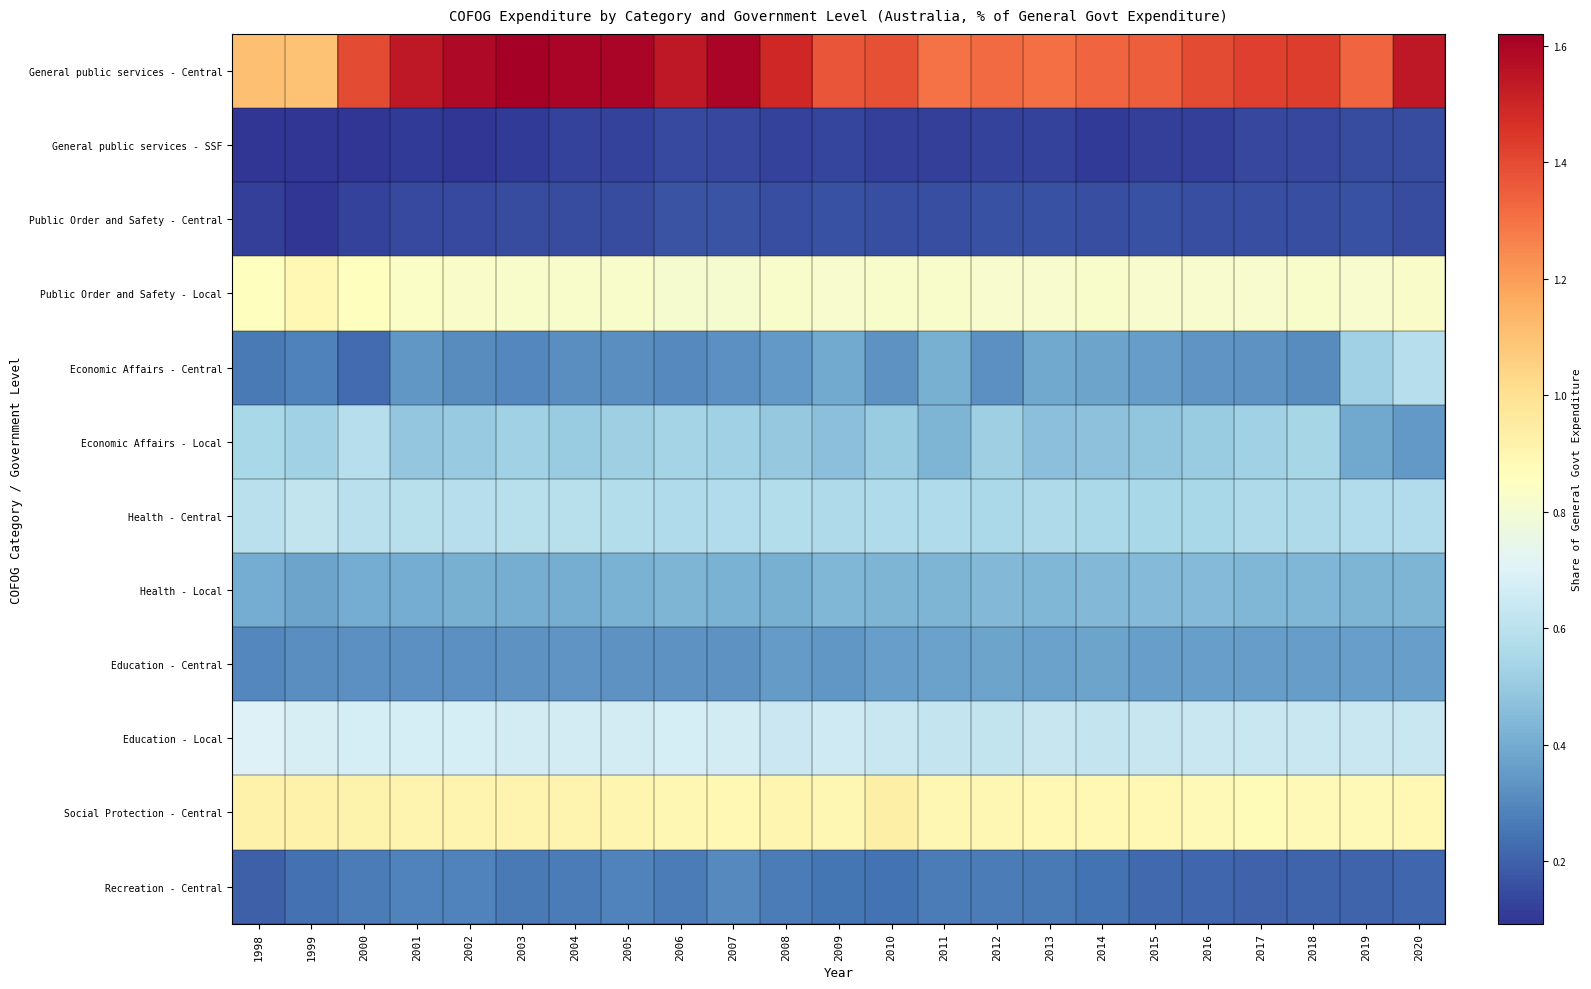

Reading right to left, extract all data points from this chart.

General public services - Central: 2020=1.5	2019=1.3	2018=1.4	2017=1.4	2016=1.4	2015=1.4	2014=1.3	2013=1.3	2012=1.3	2011=1.3	2010=1.4	2009=1.4	2008=1.5	2007=1.6	2006=1.5	2005=1.6	2004=1.6	2003=1.6	2002=1.6	2001=1.5	2000=1.4	1999=1.1	1998=1.1
General public services - SSF: 2020=0.2	2019=0.1	2018=0.1	2017=0.1	2016=0.1	2015=0.1	2014=0.1	2013=0.1	2012=0.1	2011=0.1	2010=0.1	2009=0.1	2008=0.1	2007=0.1	2006=0.1	2005=0.1	2004=0.1	2003=0.1	2002=0.1	2001=0.1	2000=0.1	1999=0.1	1998=0.1
Public Order and Safety - Central: 2020=0.1	2019=0.2	2018=0.2	2017=0.2	2016=0.2	2015=0.2	2014=0.2	2013=0.2	2012=0.2	2011=0.2	2010=0.2	2009=0.2	2008=0.2	2007=0.2	2006=0.2	2005=0.1	2004=0.1	2003=0.1	2002=0.1	2001=0.1	2000=0.1	1999=0.1	1998=0.1
Public Order and Safety - Local: 2020=0.8	2019=0.8	2018=0.8	2017=0.8	2016=0.8	2015=0.8	2014=0.8	2013=0.8	2012=0.8	2011=0.8	2010=0.8	2009=0.8	2008=0.8	2007=0.8	2006=0.8	2005=0.8	2004=0.8	2003=0.8	2002=0.8	2001=0.8	2000=0.9	1999=0.9	1998=0.9
Economic Affairs - Central: 2020=0.6	2019=0.5	2018=0.3	2017=0.3	2016=0.3	2015=0.4	2014=0.4	2013=0.4	2012=0.3	2011=0.4	2010=0.3	2009=0.4	2008=0.3	2007=0.3	2006=0.3	2005=0.3	2004=0.3	2003=0.3	2002=0.3	2001=0.3	2000=0.2	1999=0.3	1998=0.3
Economic Affairs - Local: 2020=0.3	2019=0.4	2018=0.5	2017=0.5	2016=0.5	2015=0.5	2014=0.5	2013=0.5	2012=0.5	2011=0.4	2010=0.5	2009=0.5	2008=0.5	2007=0.5	2006=0.5	2005=0.5	2004=0.5	2003=0.5	2002=0.5	2001=0.5	2000=0.6	1999=0.5	1998=0.6
Health - Central: 2020=0.6	2019=0.6	2018=0.6	2017=0.6	2016=0.5	2015=0.5	2014=0.6	2013=0.6	2012=0.6	2011=0.6	2010=0.6	2009=0.6	2008=0.6	2007=0.6	2006=0.6	2005=0.6	2004=0.6	2003=0.6	2002=0.6	2001=0.6	2000=0.6	1999=0.6	1998=0.6
Health - Local: 2020=0.4	2019=0.4	2018=0.4	2017=0.4	2016=0.5	2015=0.4	2014=0.4	2013=0.4	2012=0.4	2011=0.4	2010=0.4	2009=0.4	2008=0.4	2007=0.4	2006=0.4	2005=0.4	2004=0.4	2003=0.4	2002=0.4	2001=0.4	2000=0.4	1999=0.4	1998=0.4
Education - Central: 2020=0.4	2019=0.4	2018=0.4	2017=0.4	2016=0.4	2015=0.4	2014=0.4	2013=0.4	2012=0.4	2011=0.4	2010=0.4	2009=0.3	2008=0.4	2007=0.3	2006=0.3	2005=0.3	2004=0.3	2003=0.3	2002=0.3	2001=0.3	2000=0.3	1999=0.3	1998=0.3
Education - Local: 2020=0.6	2019=0.6	2018=0.6	2017=0.6	2016=0.6	2015=0.6	2014=0.6	2013=0.6	2012=0.6	2011=0.6	2010=0.6	2009=0.7	2008=0.6	2007=0.7	2006=0.7	2005=0.7	2004=0.7	2003=0.7	2002=0.7	2001=0.7	2000=0.7	1999=0.7	1998=0.7
Social Protection - Central: 2020=0.9	2019=0.9	2018=0.9	2017=0.9	2016=0.9	2015=0.9	2014=0.9	2013=0.9	2012=0.9	2011=0.9	2010=0.9	2009=0.9	2008=0.9	2007=0.9	2006=0.9	2005=0.9	2004=0.9	2003=0.9	2002=0.9	2001=0.9	2000=0.9	1999=0.9	1998=0.9
Recreation - Central: 2020=0.2	2019=0.2	2018=0.2	2017=0.2	2016=0.2	2015=0.2	2014=0.2	2013=0.3	2012=0.3	2011=0.3	2010=0.2	2009=0.3	2008=0.3	2007=0.3	2006=0.3	2005=0.3	2004=0.3	2003=0.3	2002=0.3	2001=0.3	2000=0.3	1999=0.2	1998=0.2